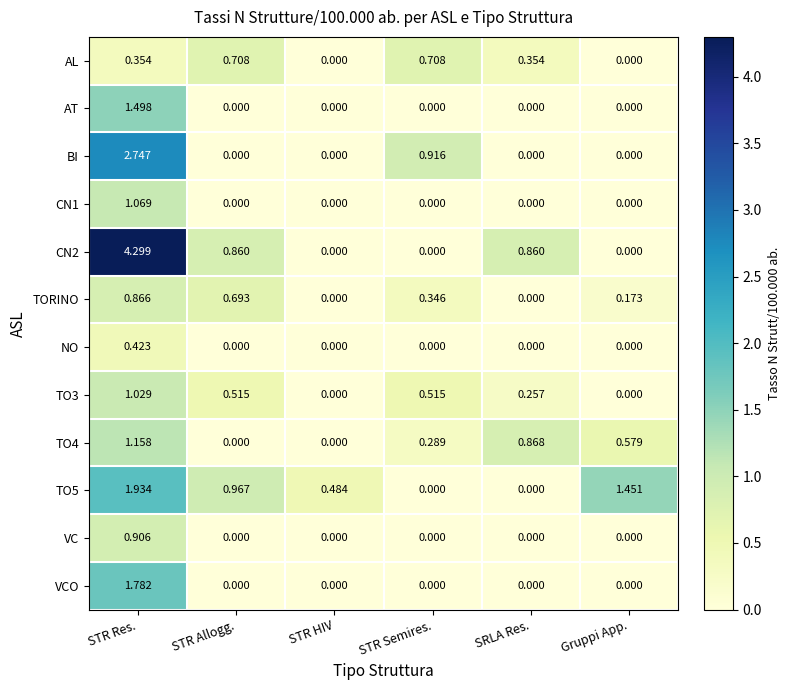

Which series has the largest total across all categories?

CN2